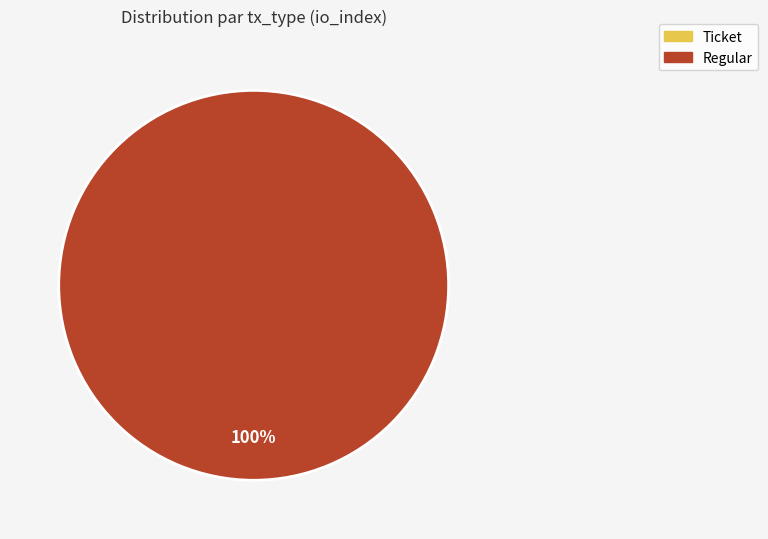

Which slice represents more than half of the pie?

Regular